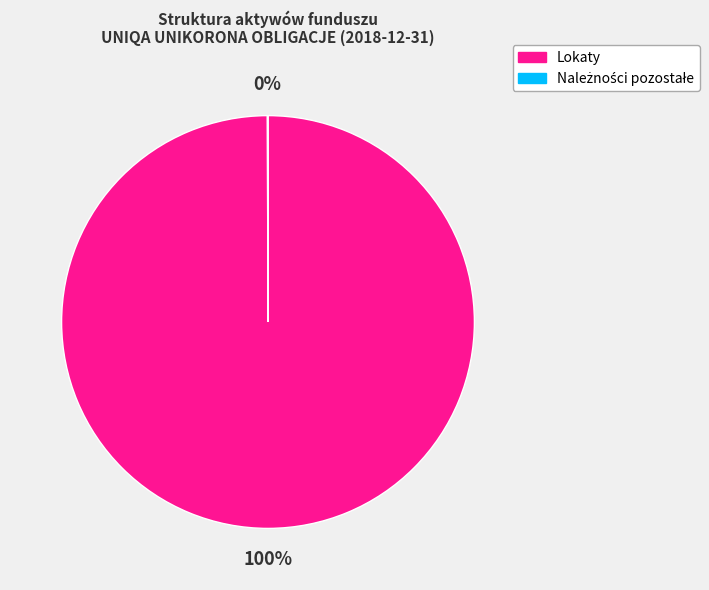

Is it true that Lokaty is 93% of the pie?

False